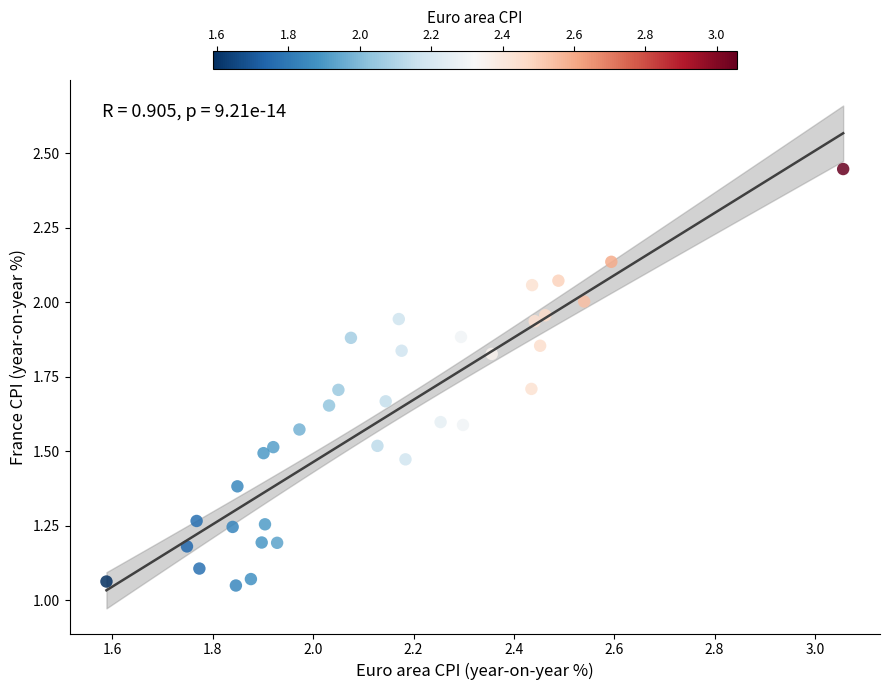

What is the range of Y values (max minus min)?

1.4